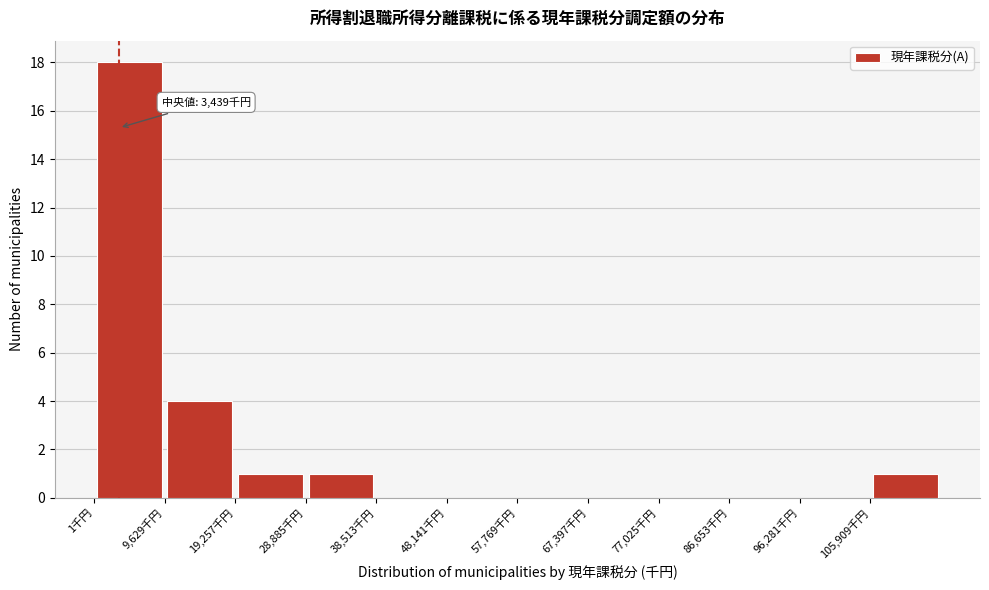

Which range on the x-axis has the tallest bar?

0 to 10000